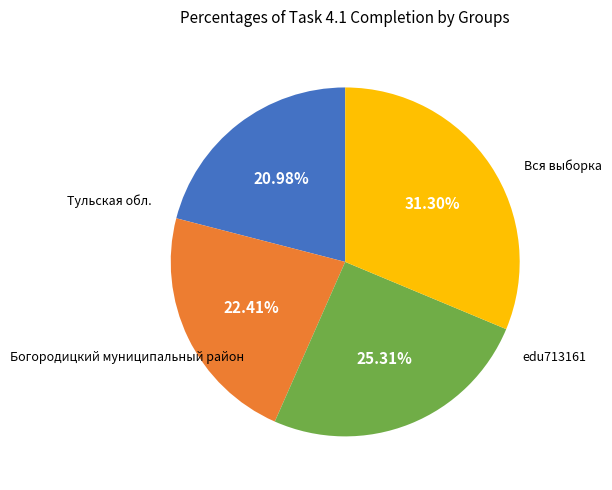

Is there a majority slice in this chart?

No